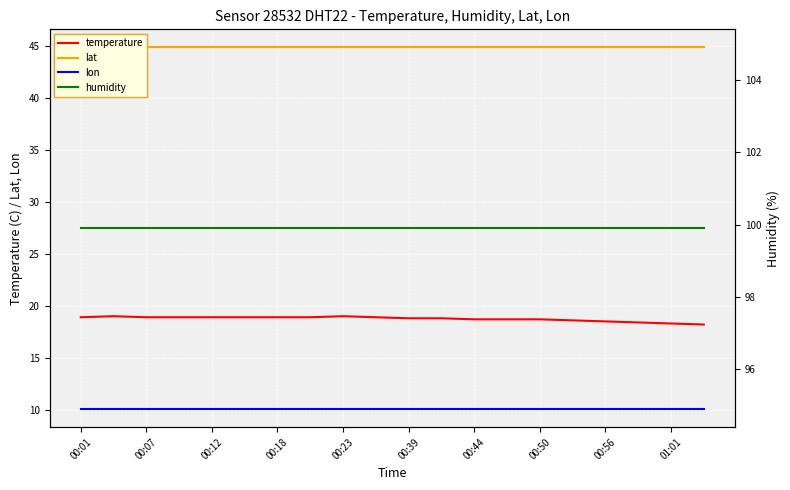

True or false: temperature and lat cross at least once.

False